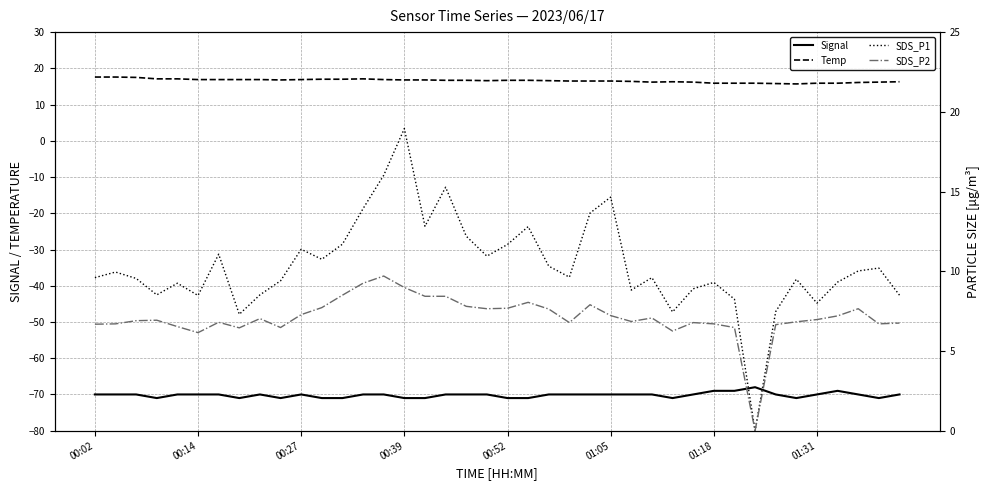

True or false: SDS_P1 has a value of 3.5 at 33.

False